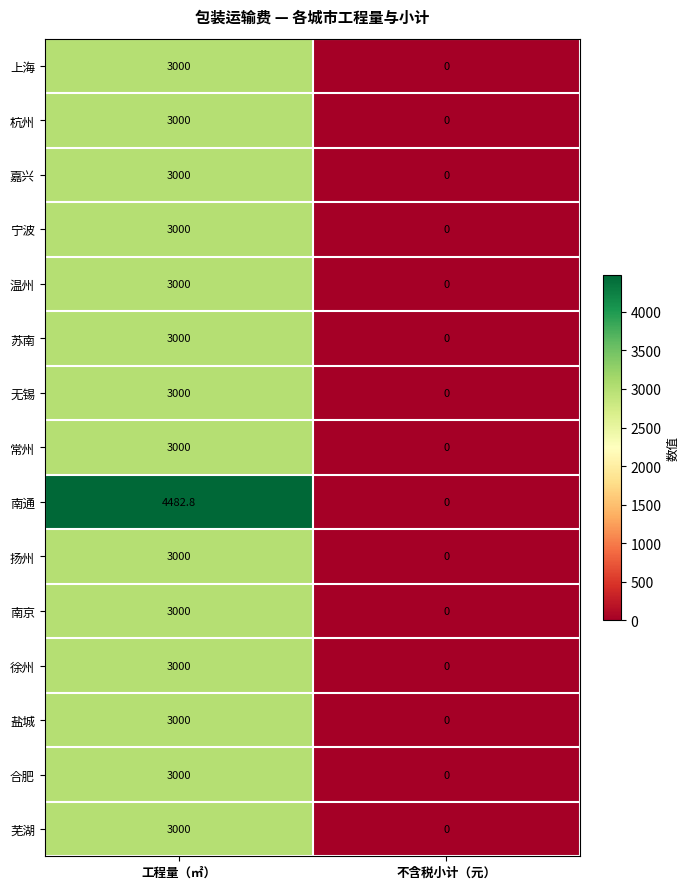

What value does the 合肥 series have at 工程量（㎡）?

3000.0